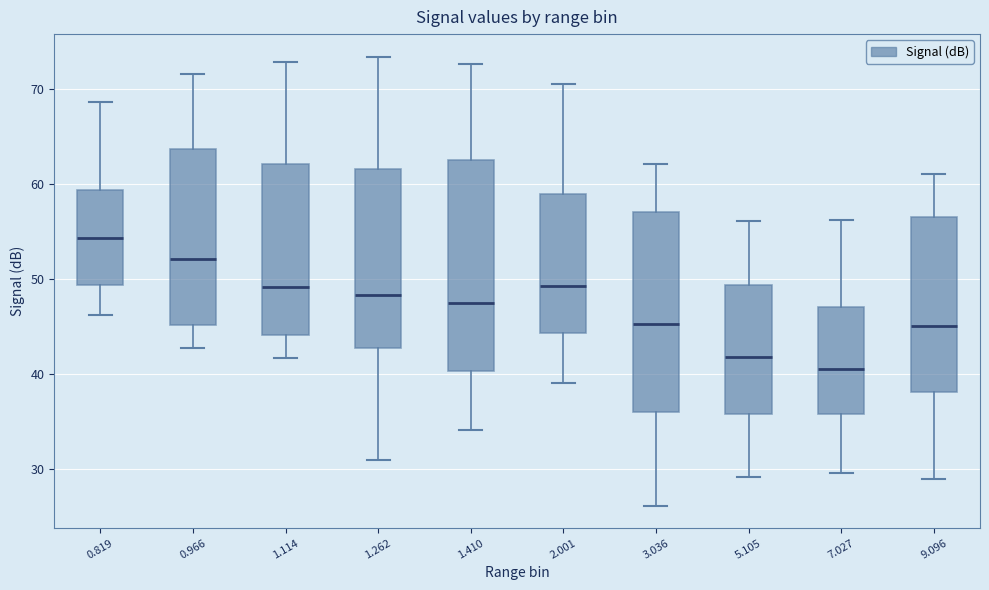

Reading left to right, read every box against the y-axis: the position of its median line, the range the box covers, and the ends of its whiskers. The values are not printed on the chart, so give them approximately, as read against the axis.

0.819: median 54, box 49 to 59, whiskers 46 to 69
0.966: median 52, box 45 to 64, whiskers 43 to 72
1.114: median 49, box 44 to 62, whiskers 42 to 73
1.262: median 48, box 43 to 62, whiskers 31 to 73
1.410: median 47, box 40 to 63, whiskers 34 to 73
2.001: median 49, box 44 to 59, whiskers 39 to 71
3.036: median 45, box 36 to 57, whiskers 26 to 62
5.105: median 42, box 36 to 49, whiskers 29 to 56
7.027: median 41, box 36 to 47, whiskers 30 to 56
9.096: median 45, box 38 to 57, whiskers 29 to 61